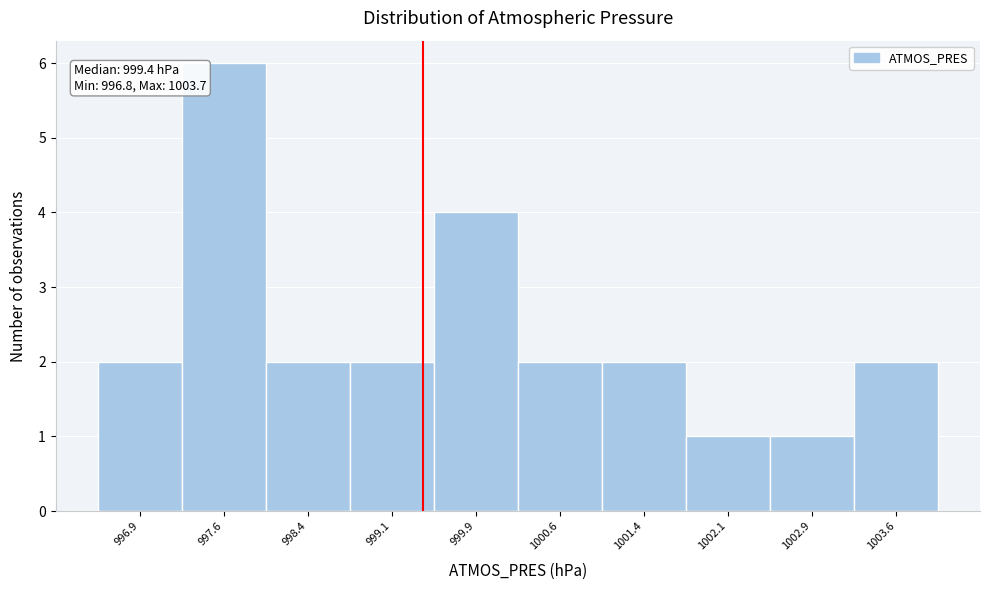

Which range on the x-axis has the tallest bar?

997.25 to 998.00